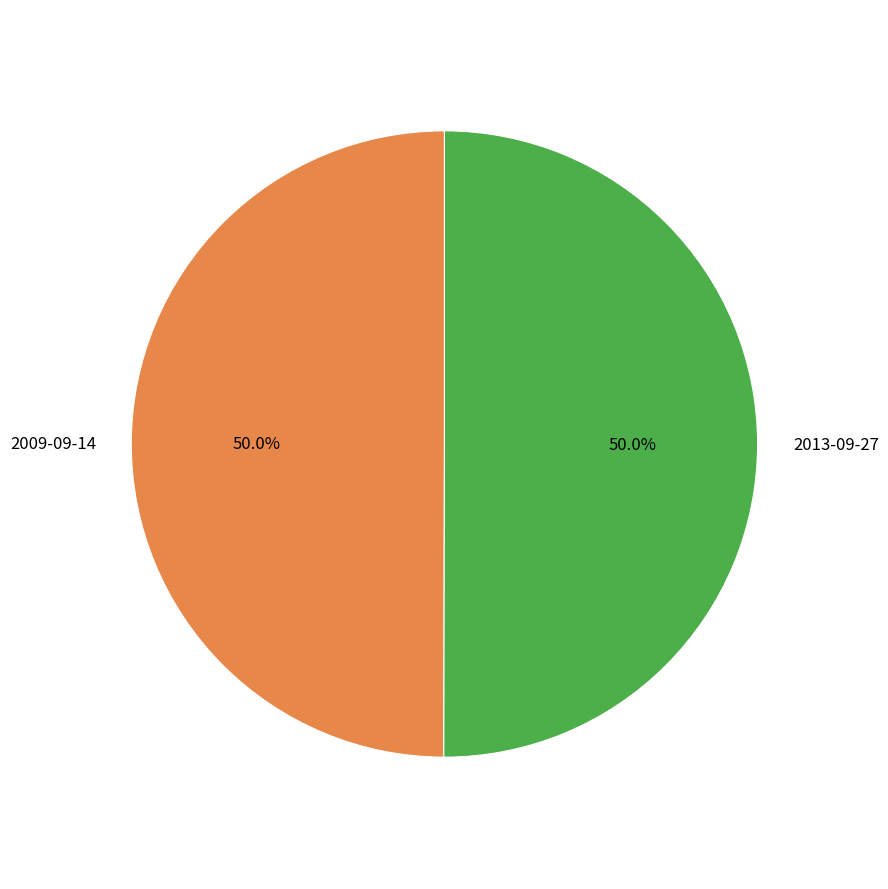

Approximately how many times larger is the value at 2013-09-27 compared to 2009-09-14?

1.0